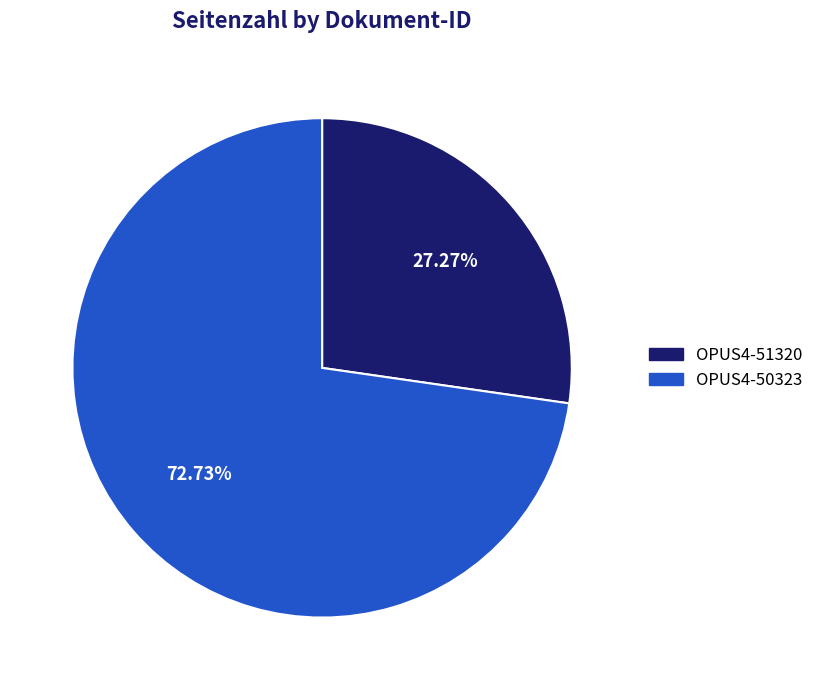

To the nearest percent, what is the difference between the OPUS4-51320 and OPUS4-50323 slice percentages?

45%